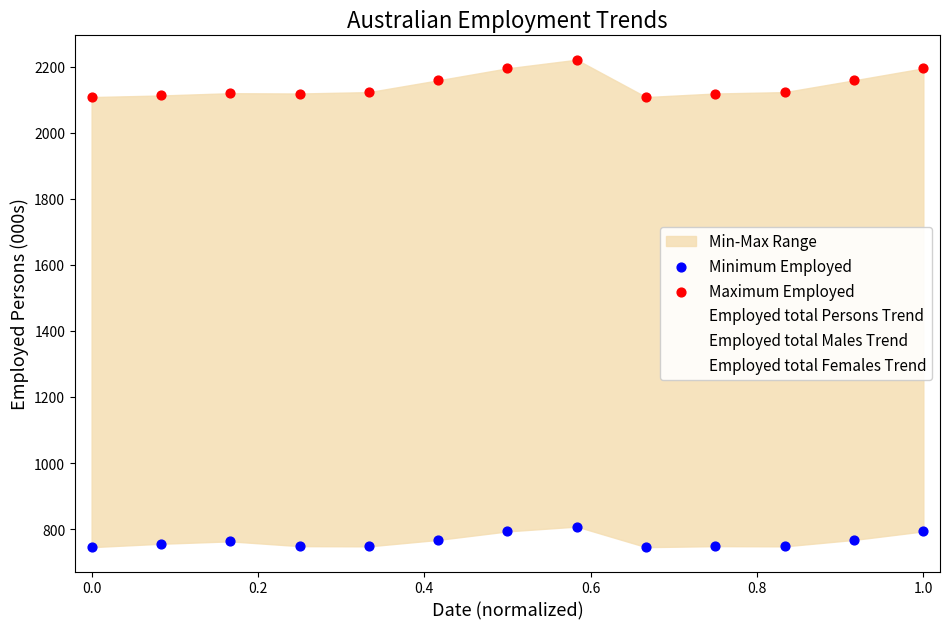

Which series reaches the minimum Y coordinate?

Employed total Females Trend